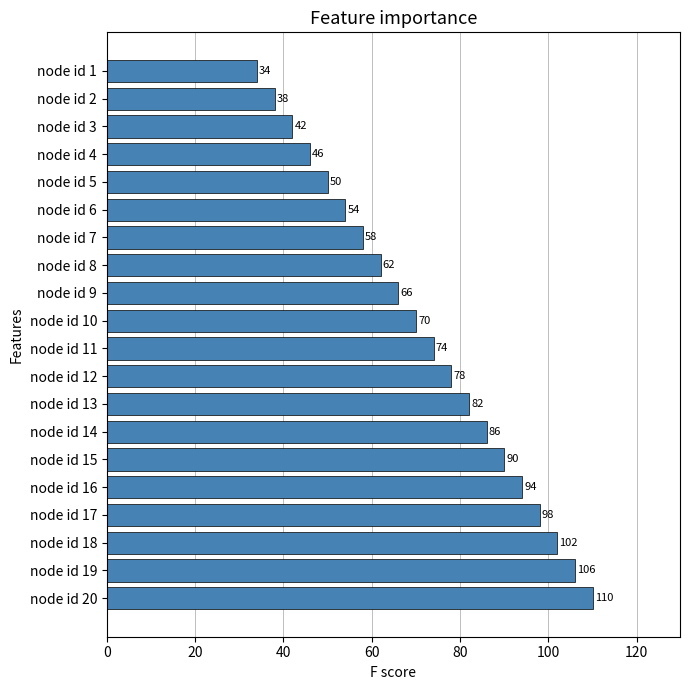

List the labels in order of value, smallest first.

node id 1, node id 2, node id 3, node id 4, node id 5, node id 6, node id 7, node id 8, node id 9, node id 10, node id 11, node id 12, node id 13, node id 14, node id 15, node id 16, node id 17, node id 18, node id 19, node id 20